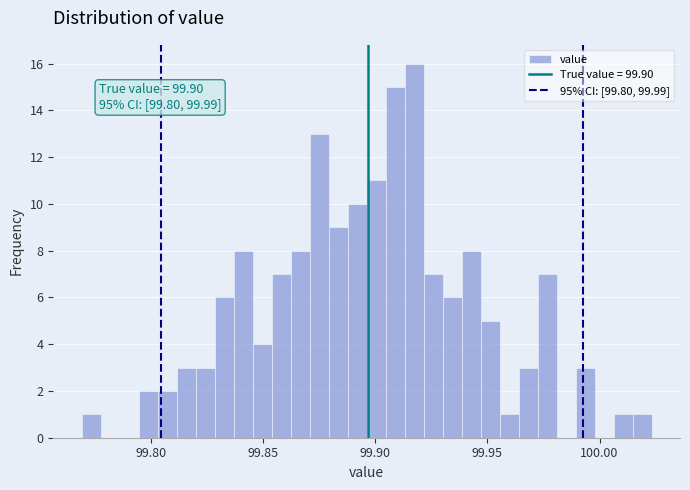

Read against the x-axis, roughly where is the centre of the tallest bar?

99.915